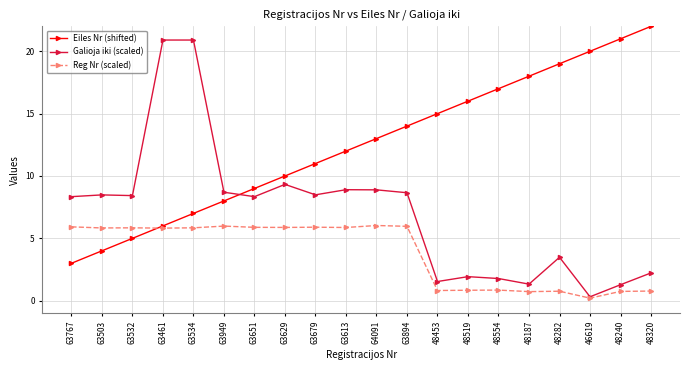

What are all the series names shown in the legend?

Eiles Nr (shifted), Galioja iki (scaled), Reg Nr (scaled)